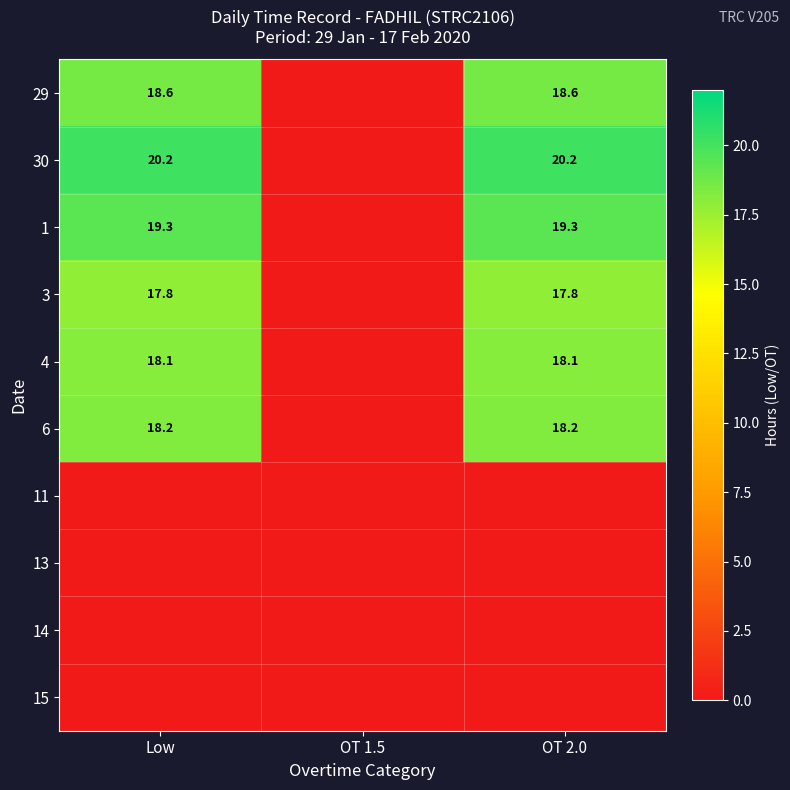

The value of 4 at Low is 32.2. True or false?

False